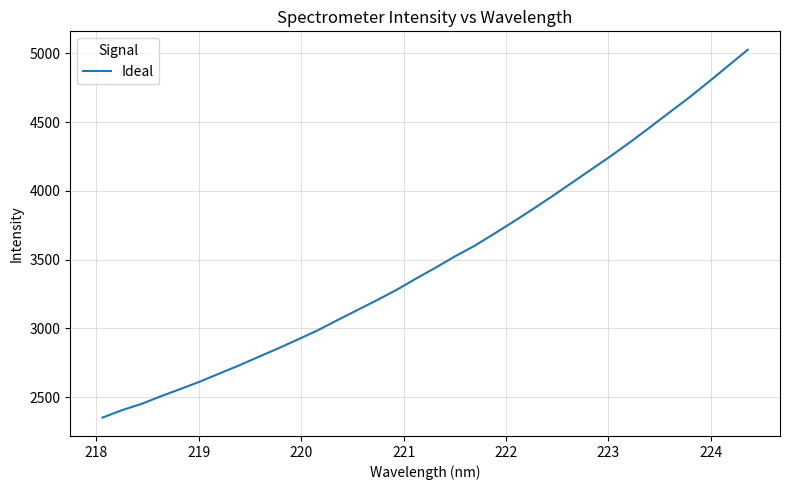

What is the smallest value displayed?

2351.2